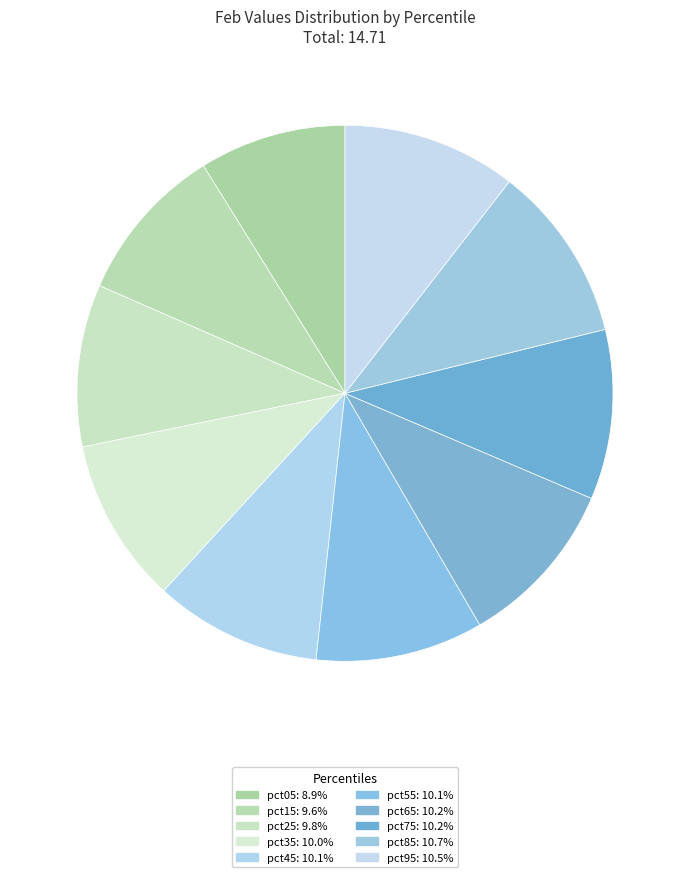

Rank the categories by value from highest to lowest.

pct85, pct95, pct75, pct65, pct55, pct45, pct35, pct25, pct15, pct05